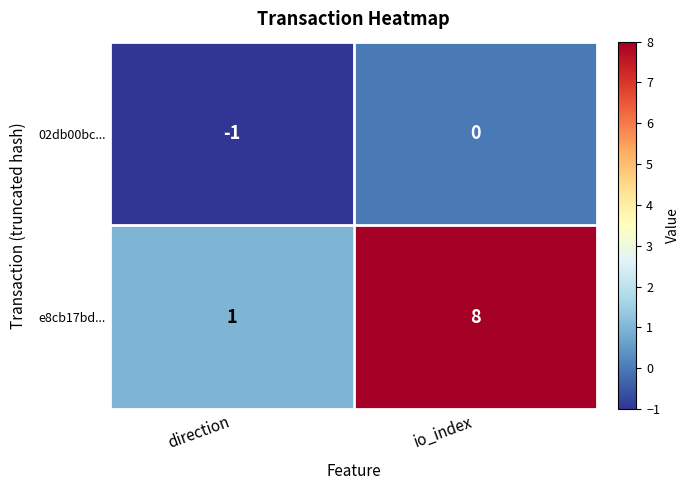

What is the spread (max minus min) of values at io_index?

8